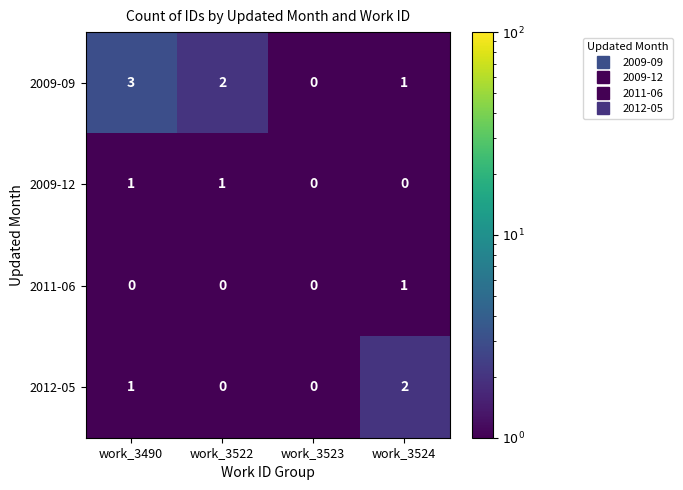

Which series has the widest spread of values?

2009-09